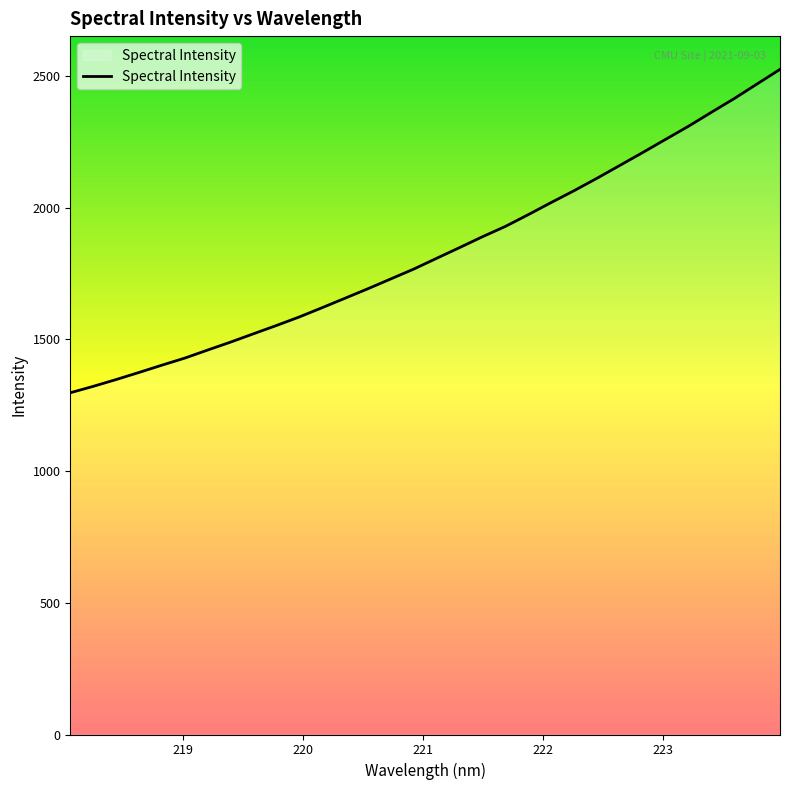

How many lines are shown in the chart?

1